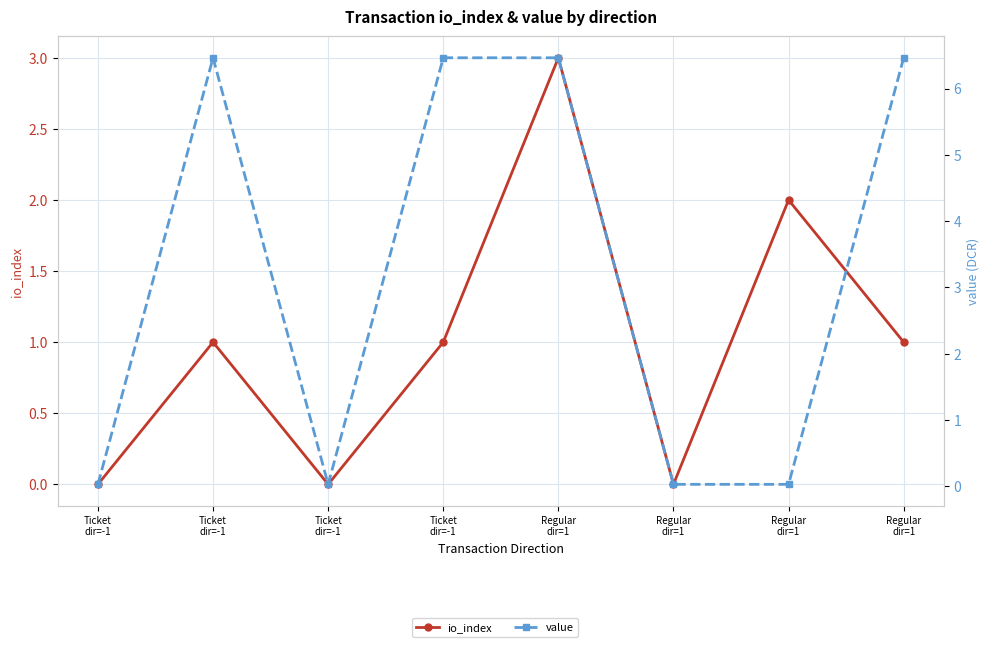

What is the approximate value of value at Ticket
dir=-1?

6.5